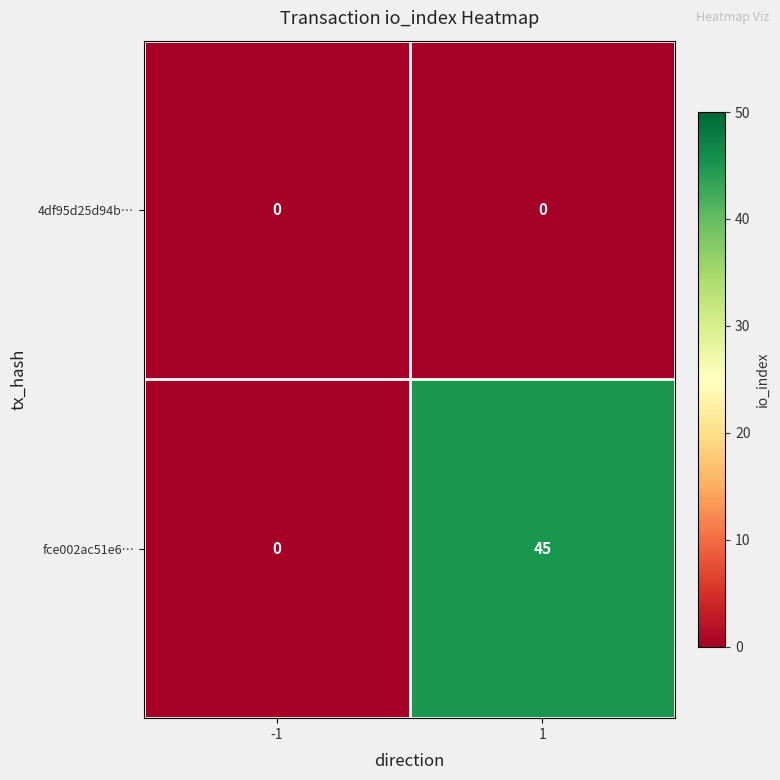

Which series has the largest total across all categories?

fce002ac51e6…